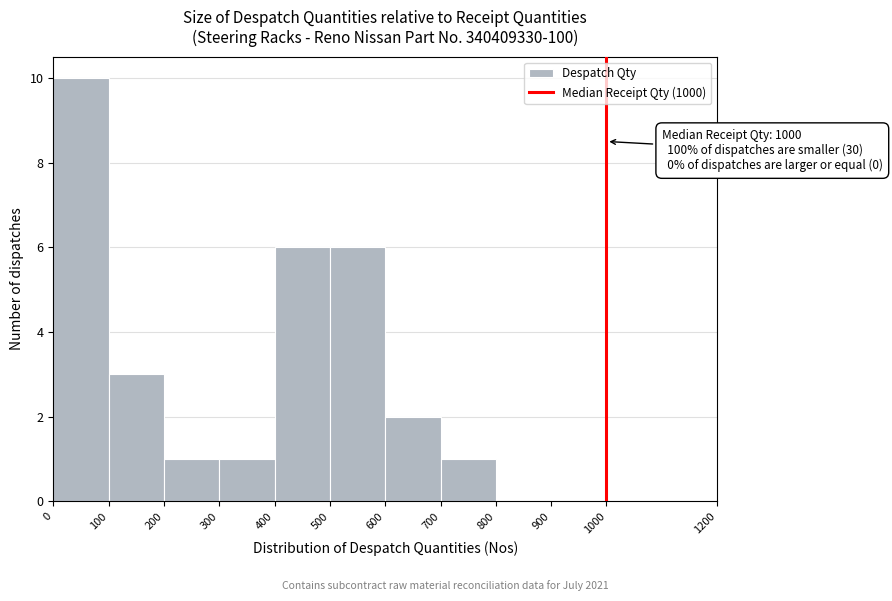

Over which range of the x-axis is the bar tallest?

0 to 100